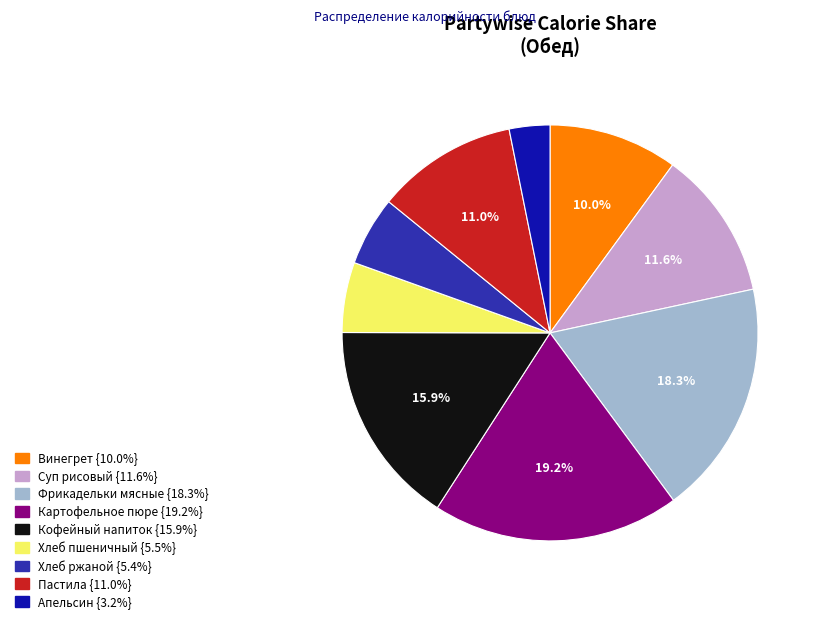

The Хлеб ржаной slice represents 1% of the pie. True or false?

False